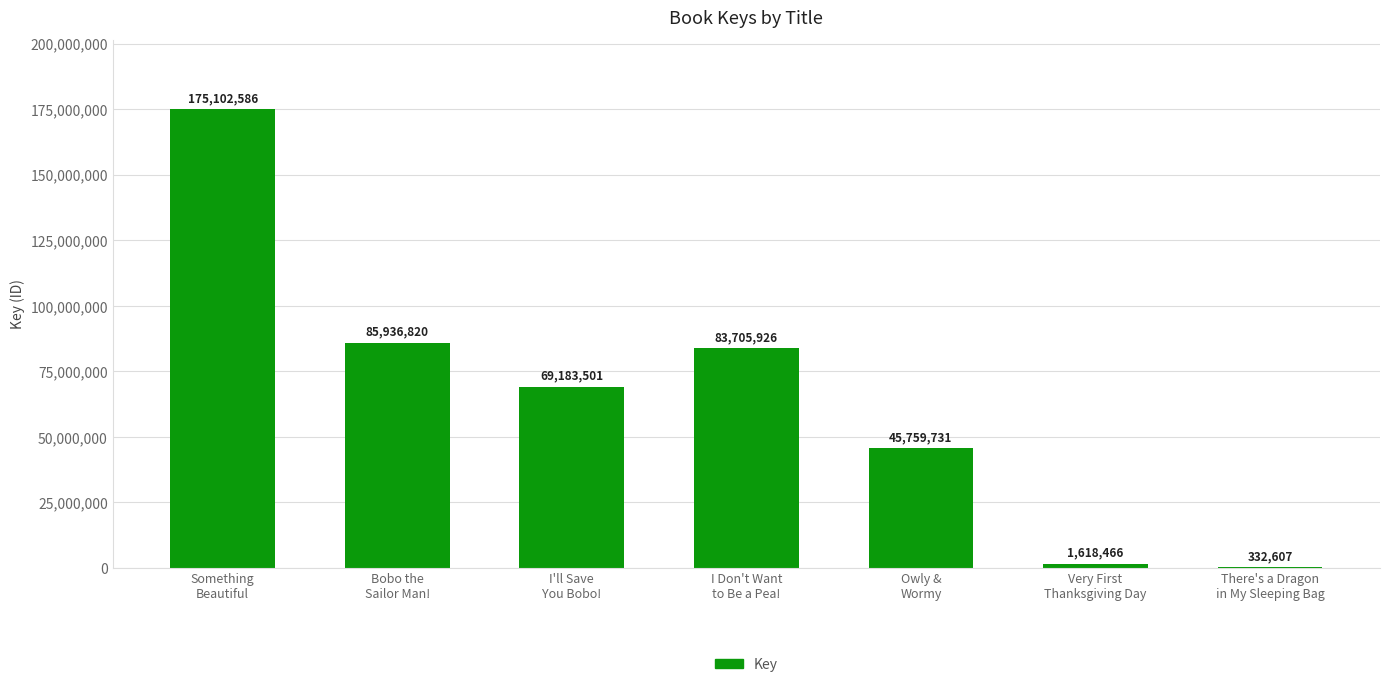

What is the maximum value shown in the chart?

175102586